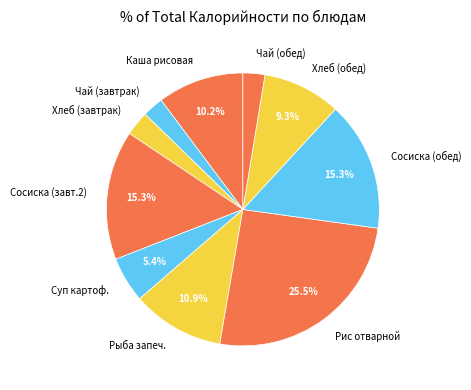

How many slices are in this pie chart?

10